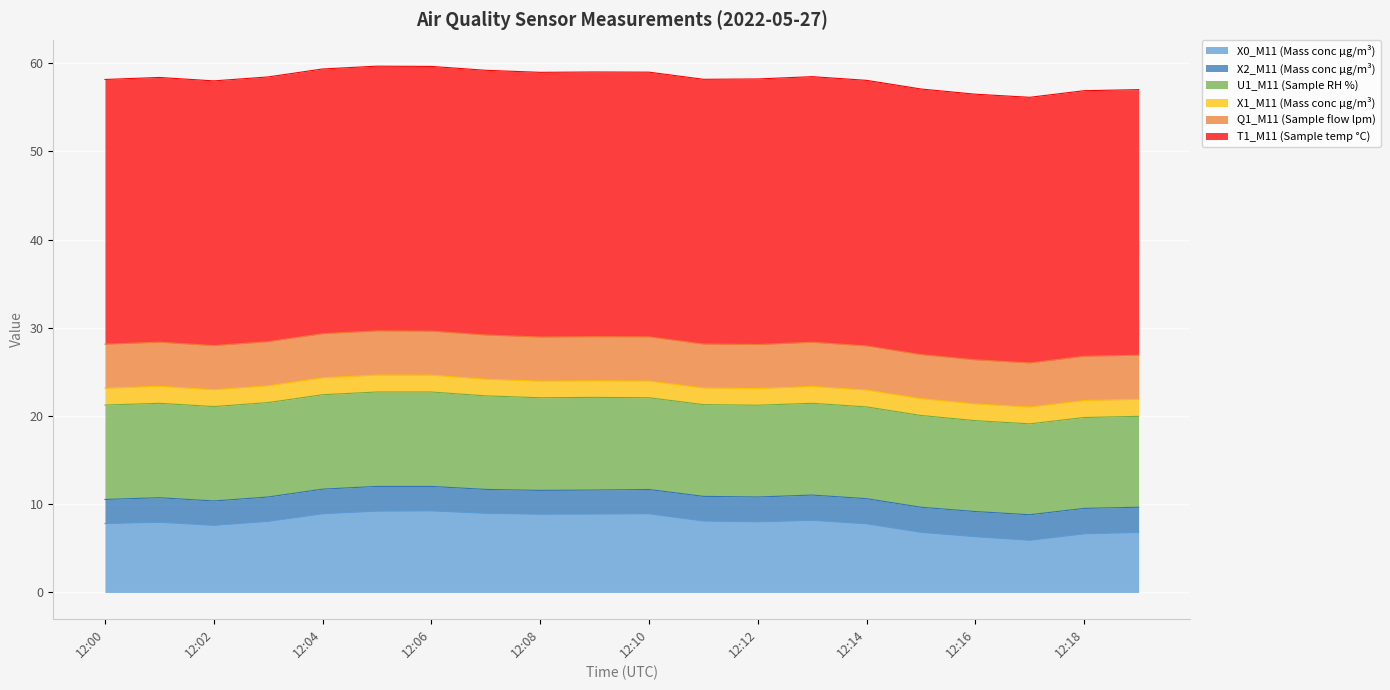

True or false: U1_M11 (Sample RH %) has more than 2 interior local peaks.

False